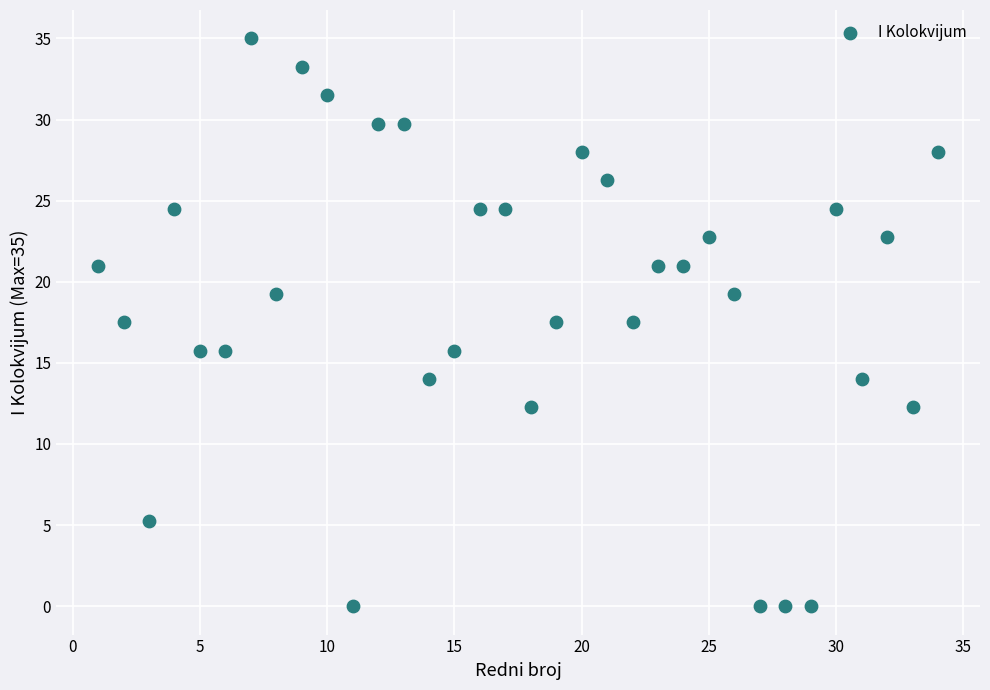

What is the range of Y values (max minus min)?

35.0